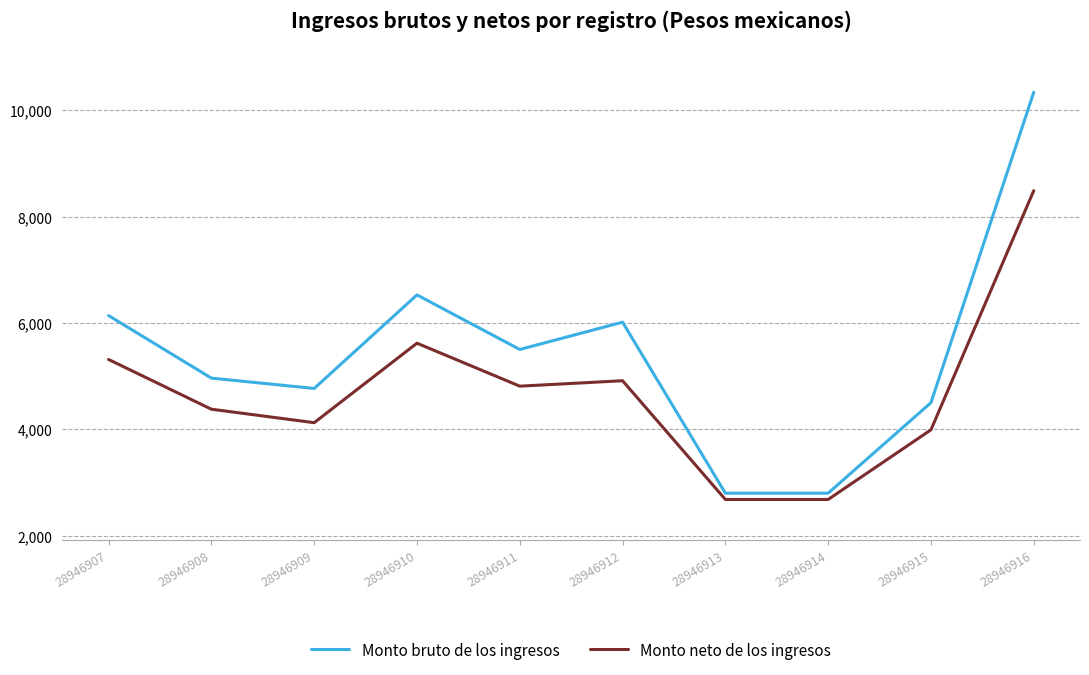

True or false: Monto bruto de los ingresos has more than 2 points higher than both neighbors.

False